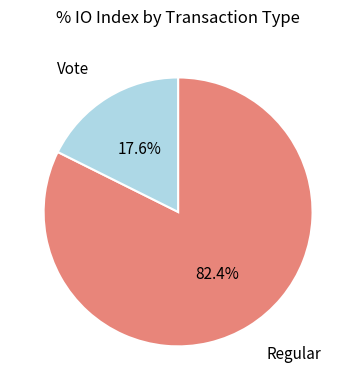

Between Regular and Vote, which is larger?

Regular